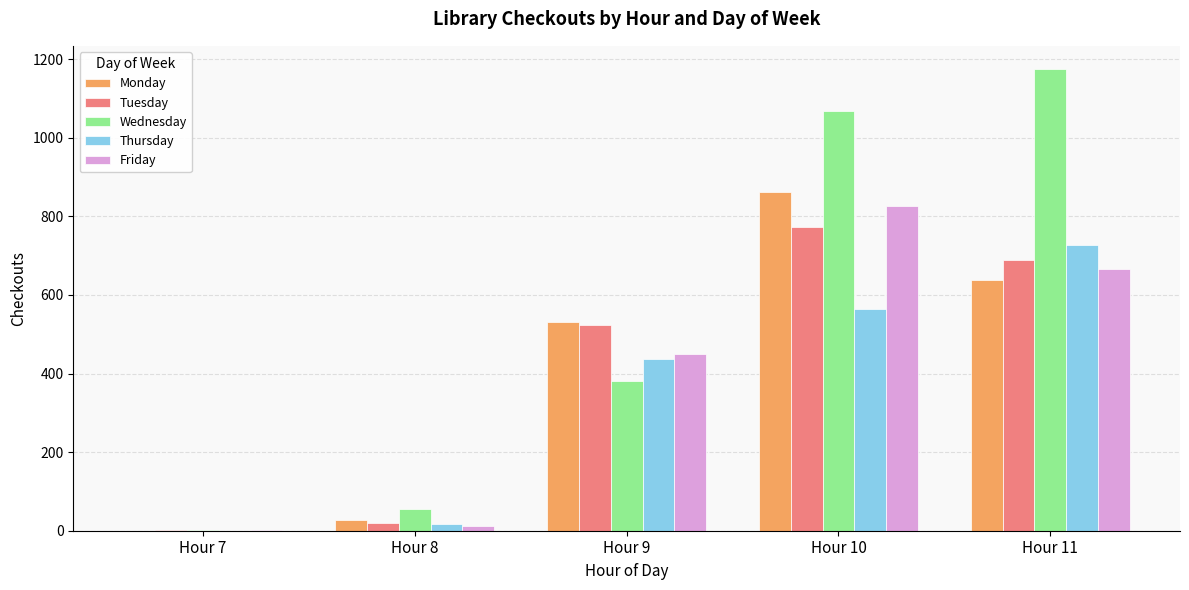

Which label corresponds to the largest value in the chart?

Hour 11